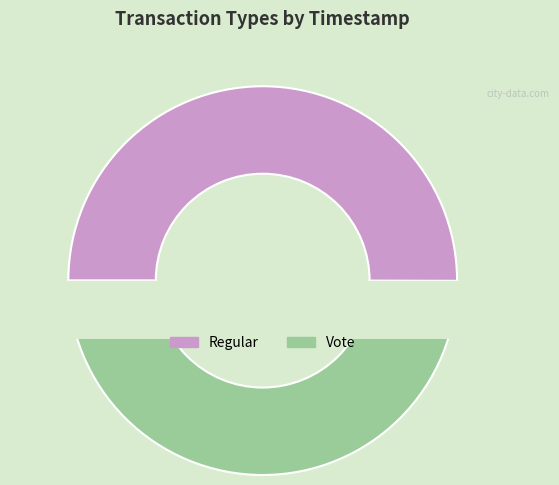

To the nearest percent, what is the average slice percentage?

50%